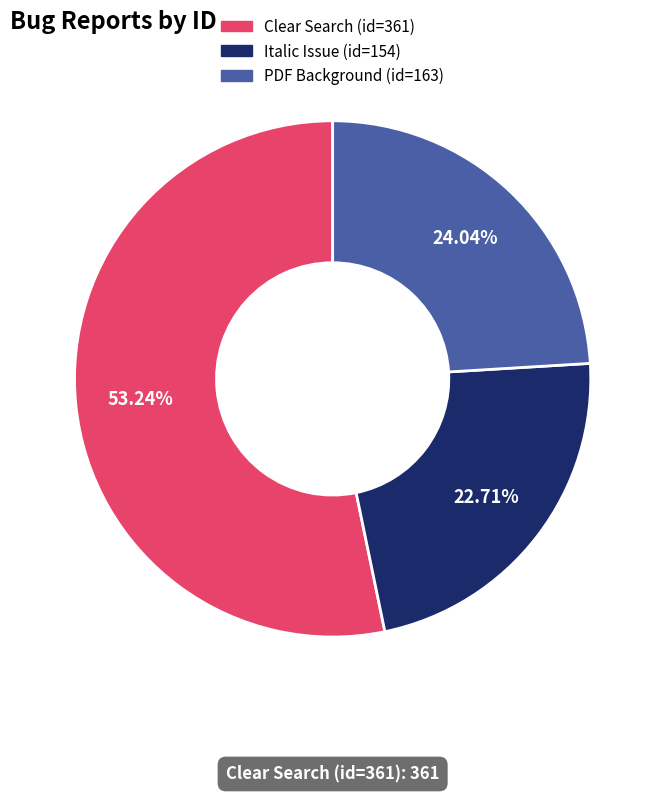

Is there a majority slice in this chart?

Yes